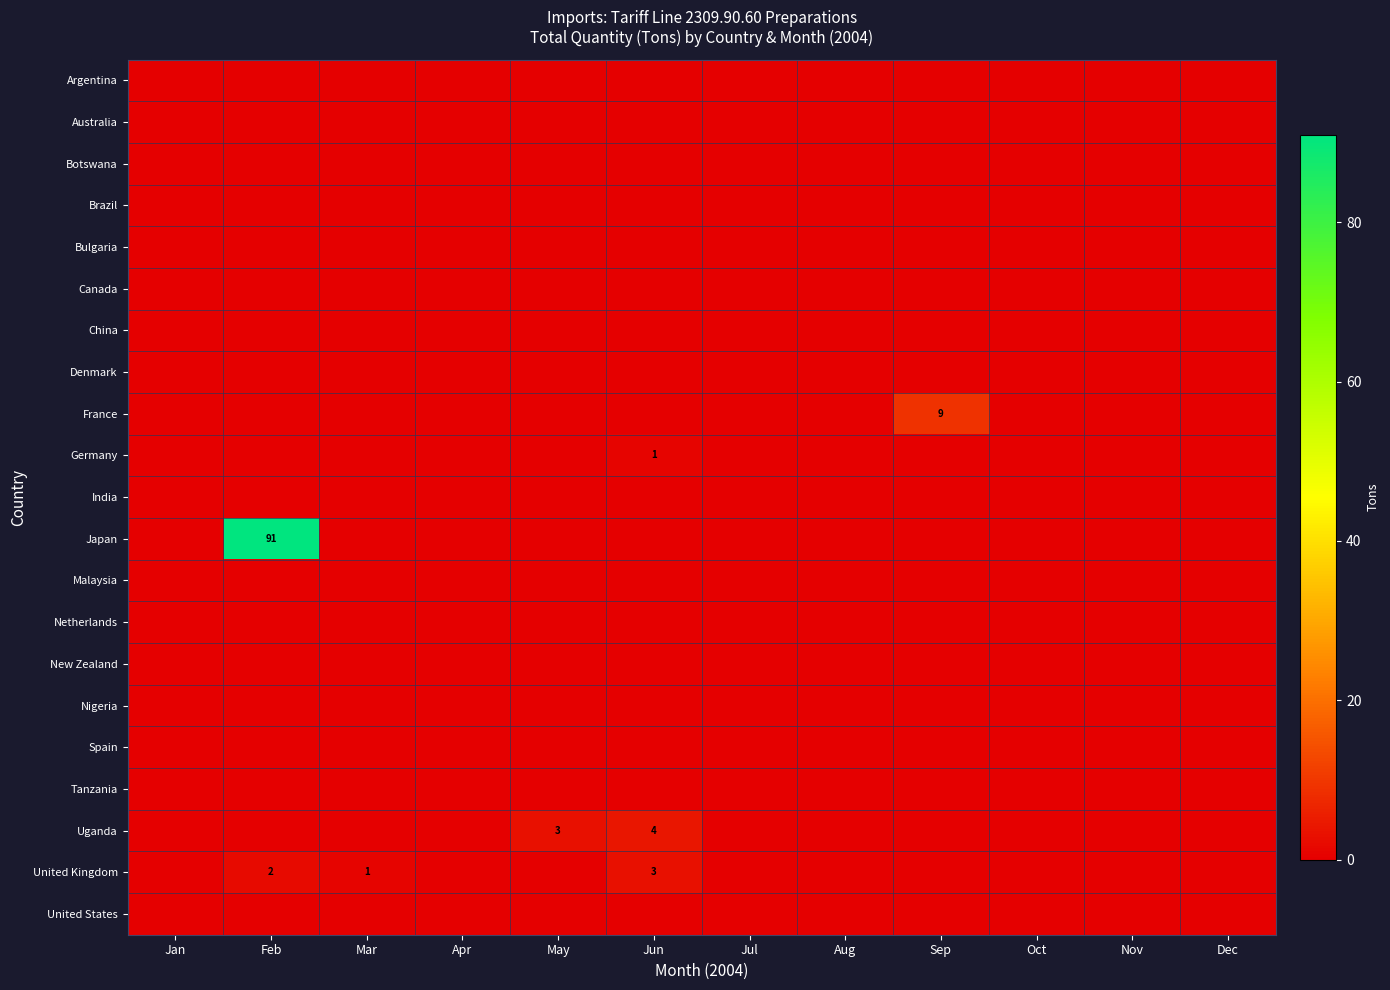

At how many categories does at least one series exceed 53?

1